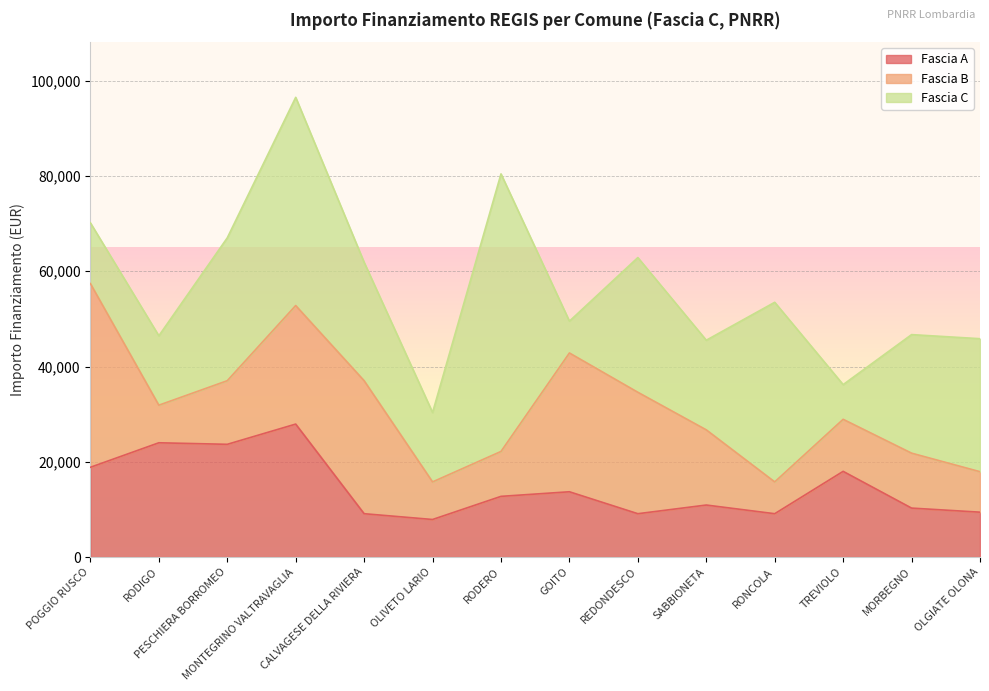

How many interior local peaks does the Fascia B series have?

3